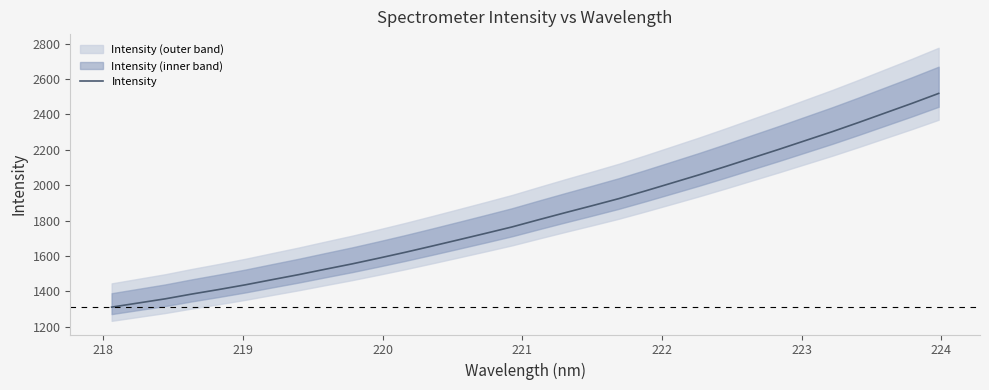

What is the highest value of the Intensity series?

2518.8